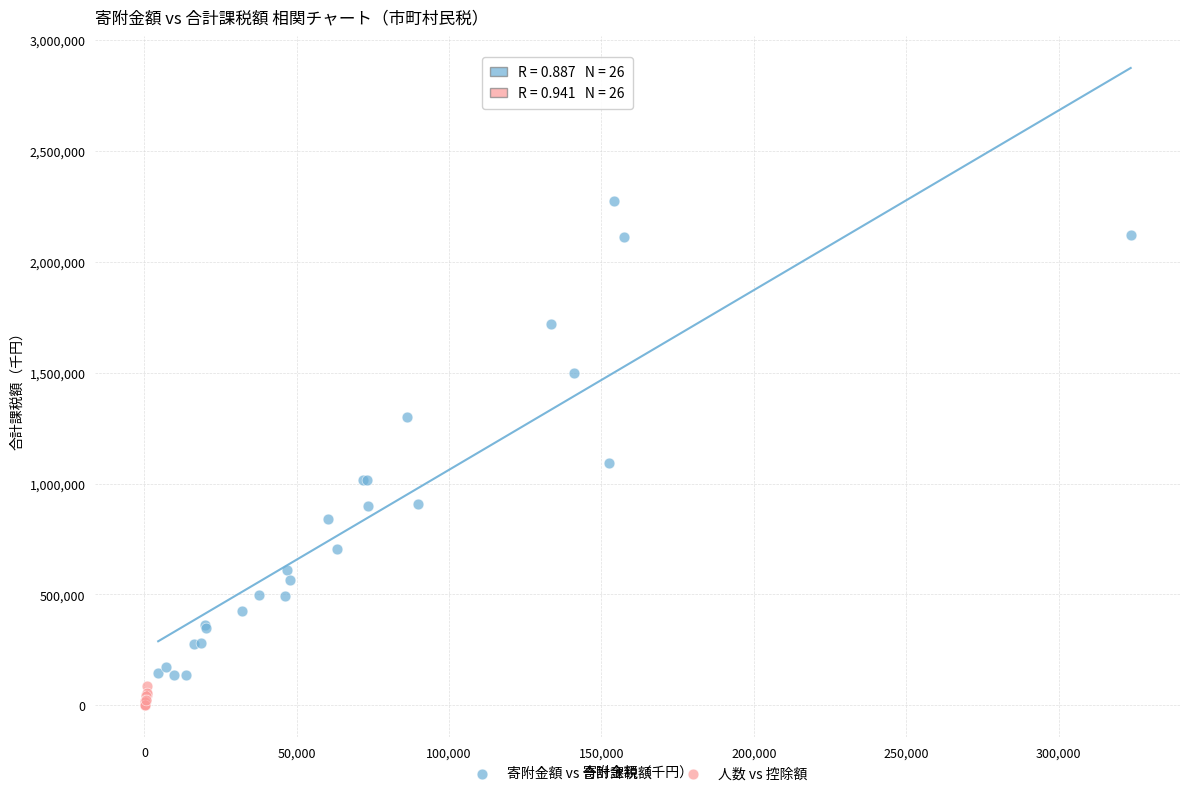

Which series has the largest Y range (max minus min)?

寄附金額 vs 合計課税額